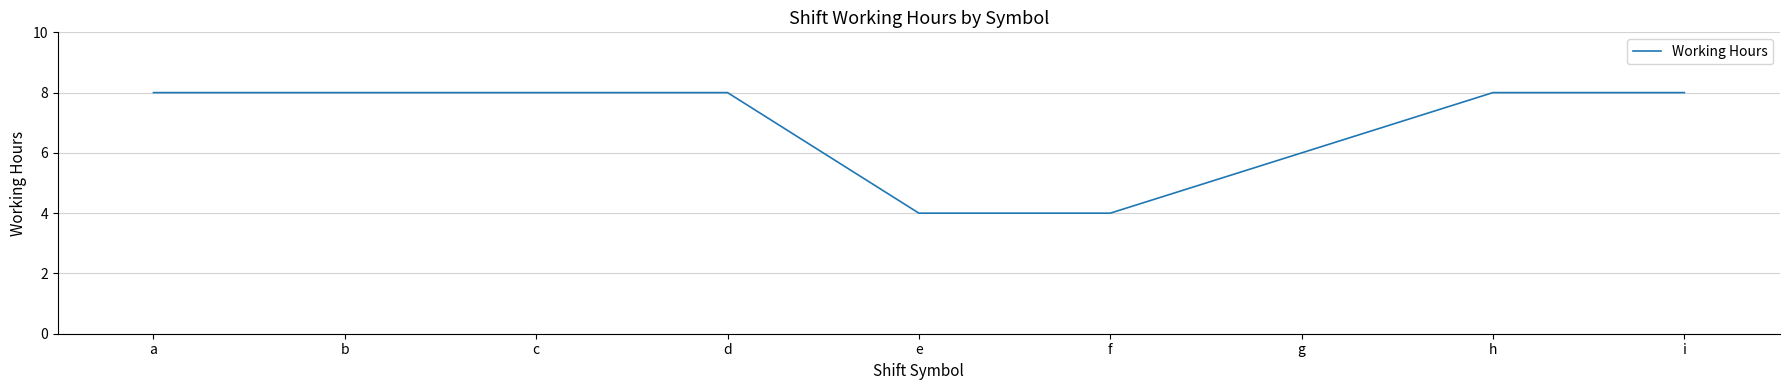

What is the smallest value displayed?

4.0